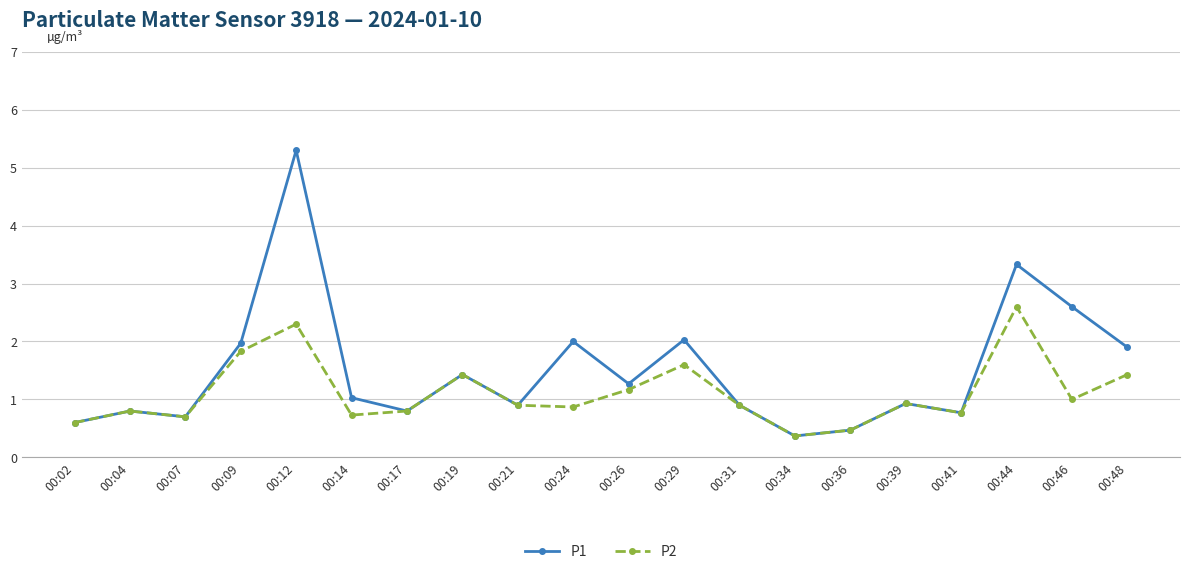

What is the value of the P1 point at the 4th from the left?

2.0